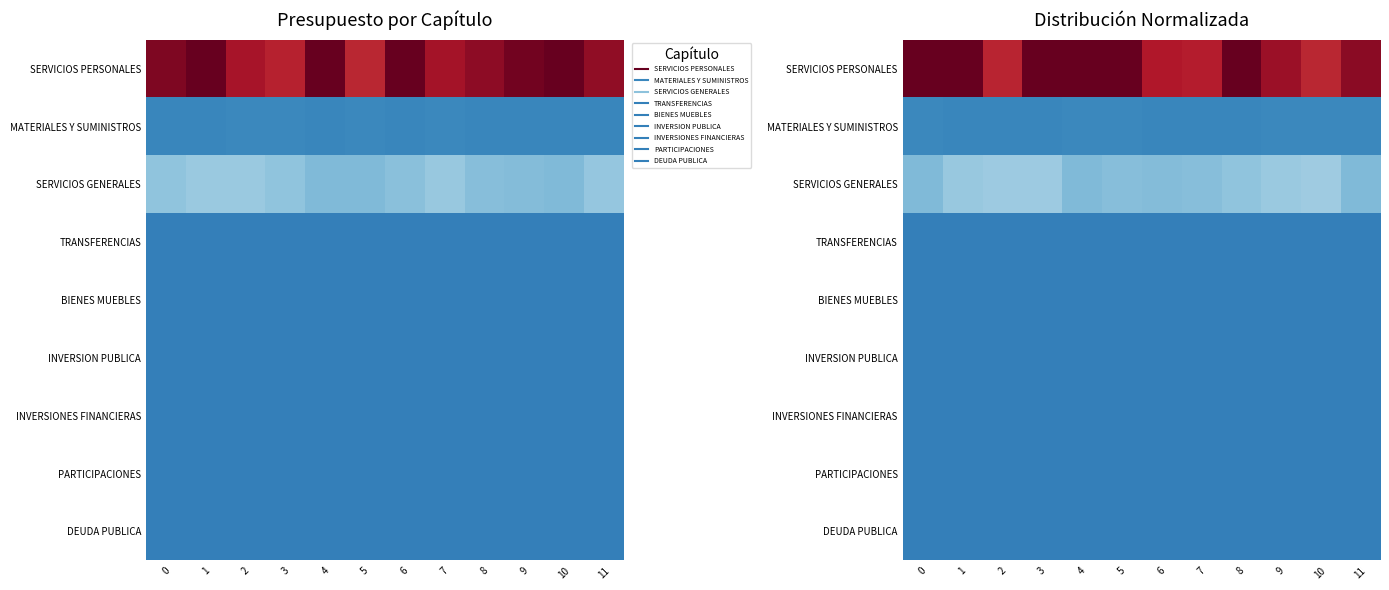

The value of SERVICIOS PERSONALES at 3 is 182918400.9. True or false?

True